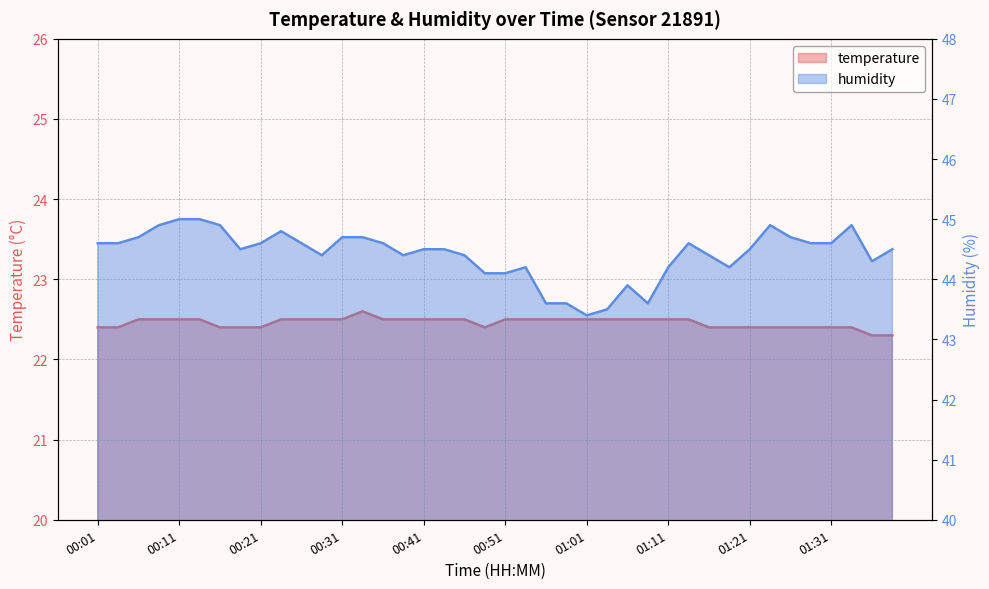

Does the chart have visible grid lines?

Yes